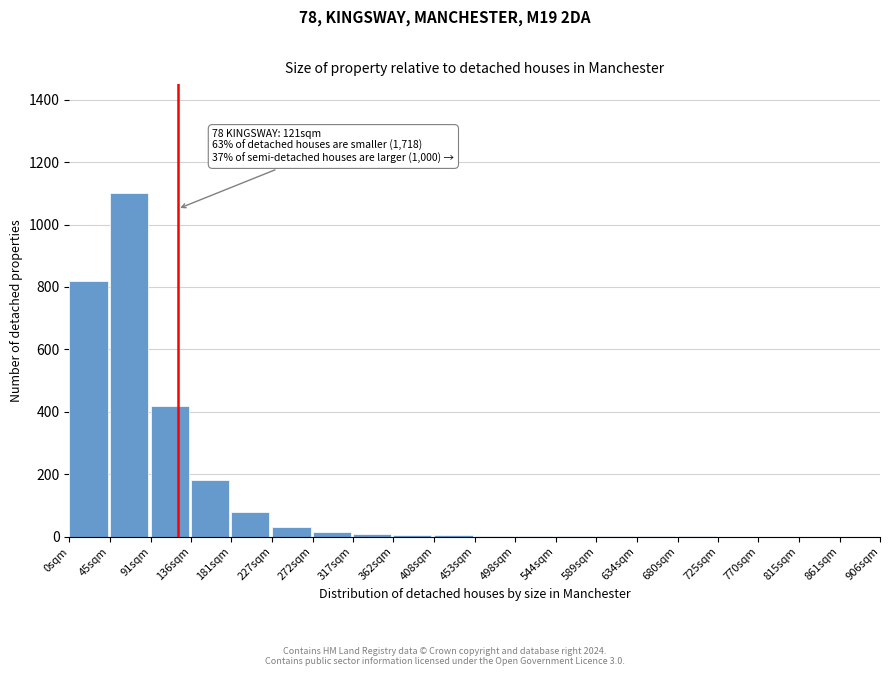

What is the maximum value shown in the chart?

1100